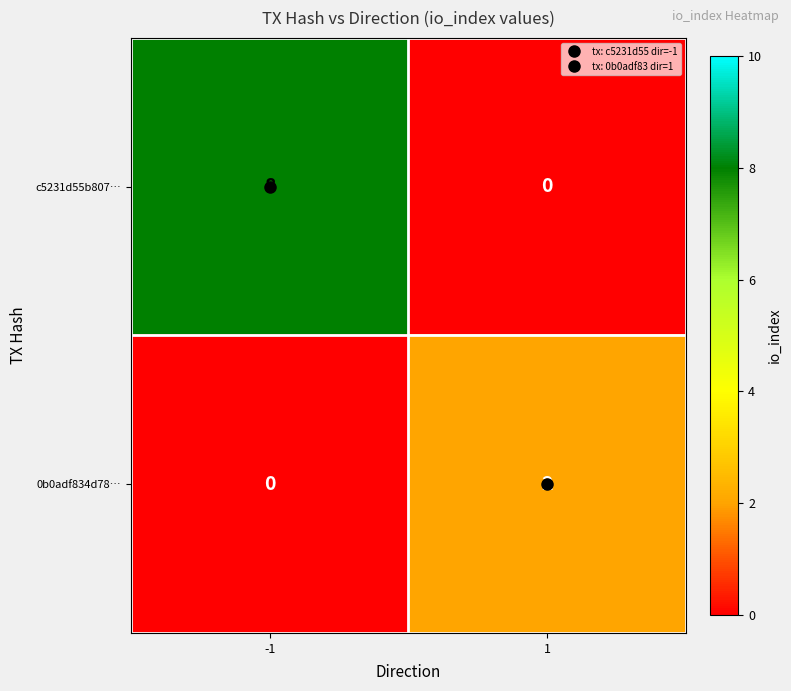

What is the sum of all c5231d55b807… values?

8